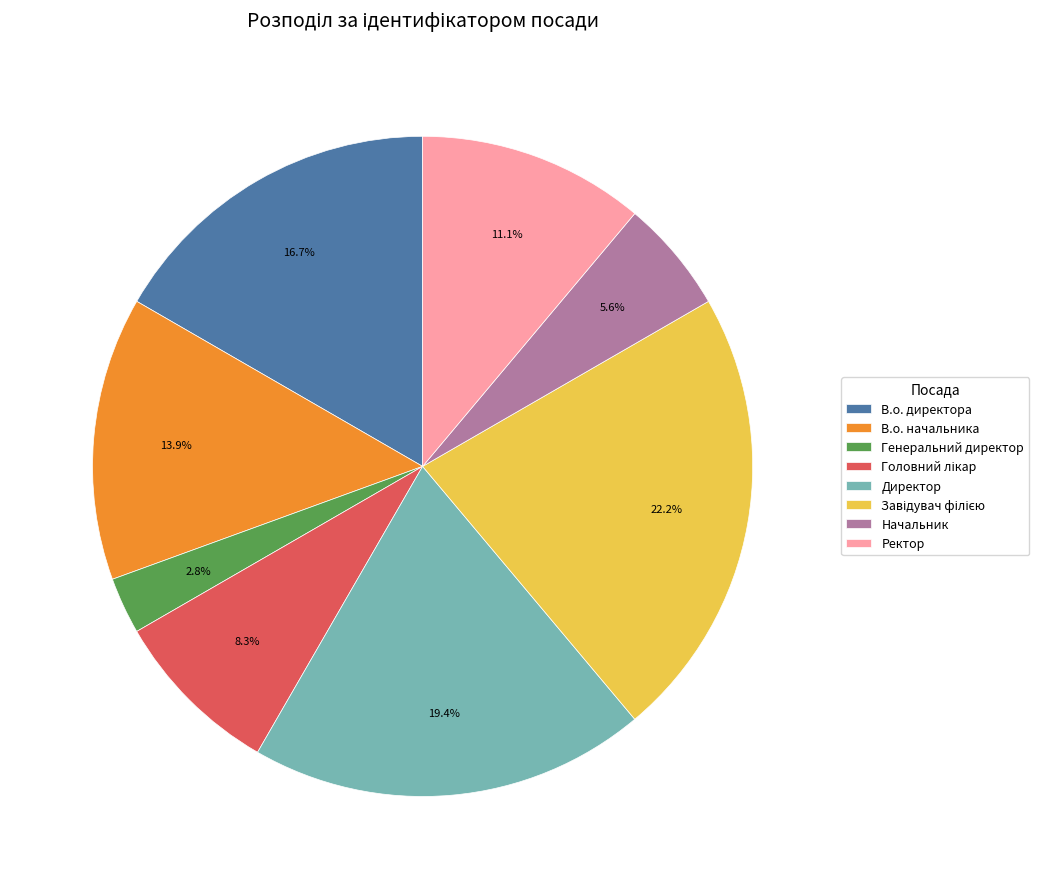

What percentage is the Директор slice, to the nearest percent?

19%